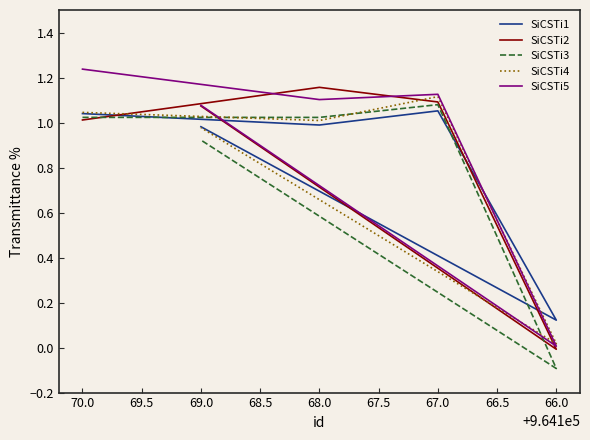

The SiCSTi1 series shows 1.0 at 69.0. True or false?

True